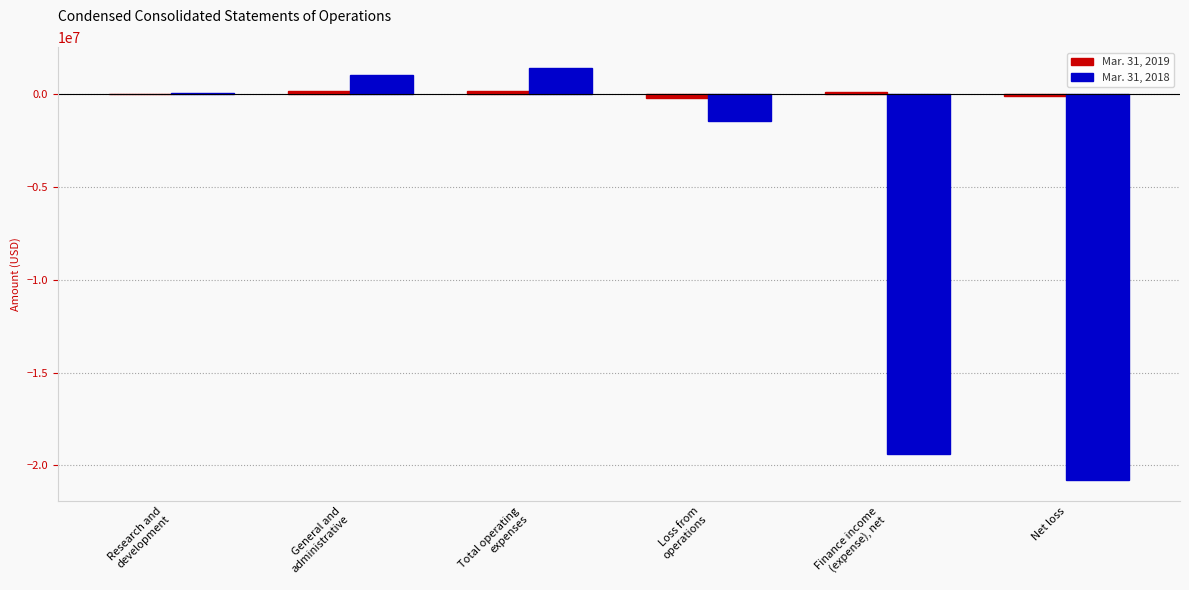

The Mar. 31, 2018 series shows -20802376 at Net loss. True or false?

True